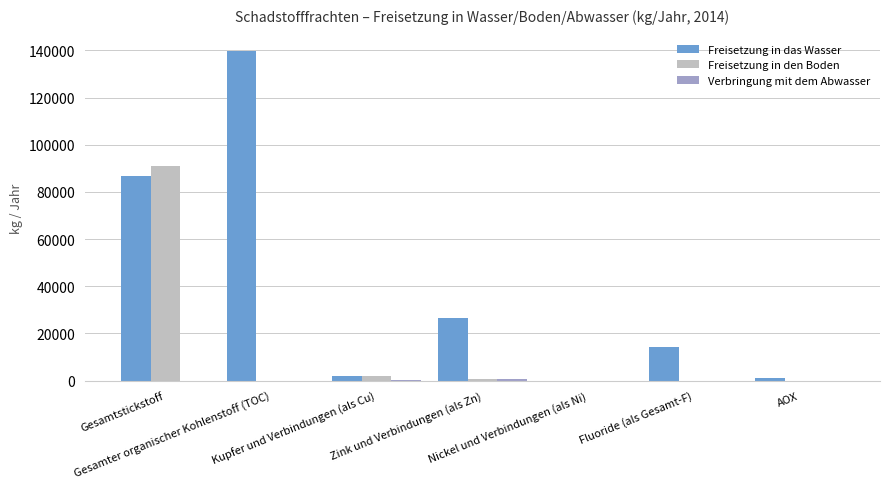

What is the sum of all Freisetzung in den Boden values?

93347